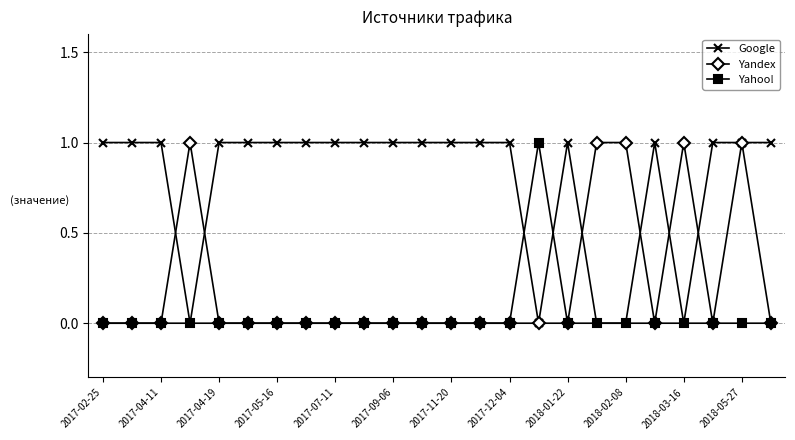

Which series has the largest total across all categories?

Google